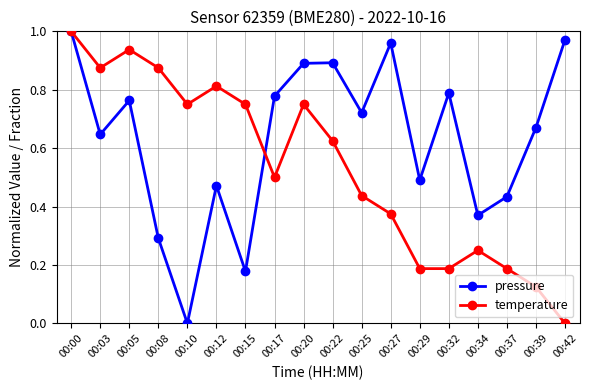

Which series changed the most between 00:00 and 00:37?

temperature